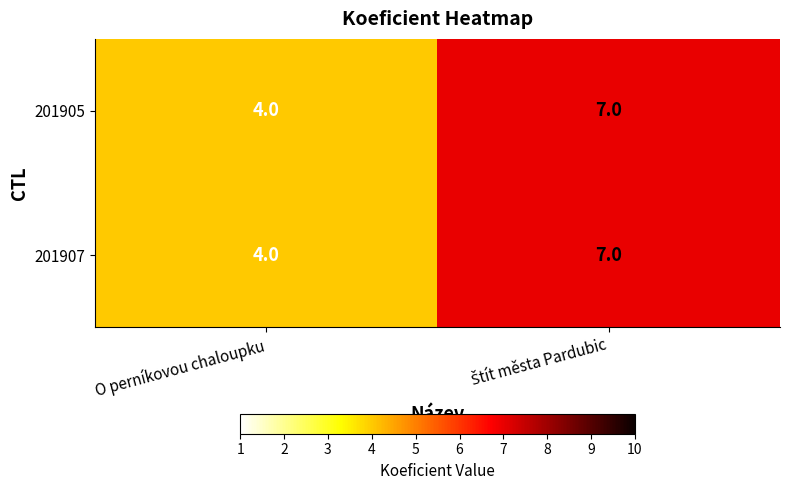

How many series are shown in this chart?

2